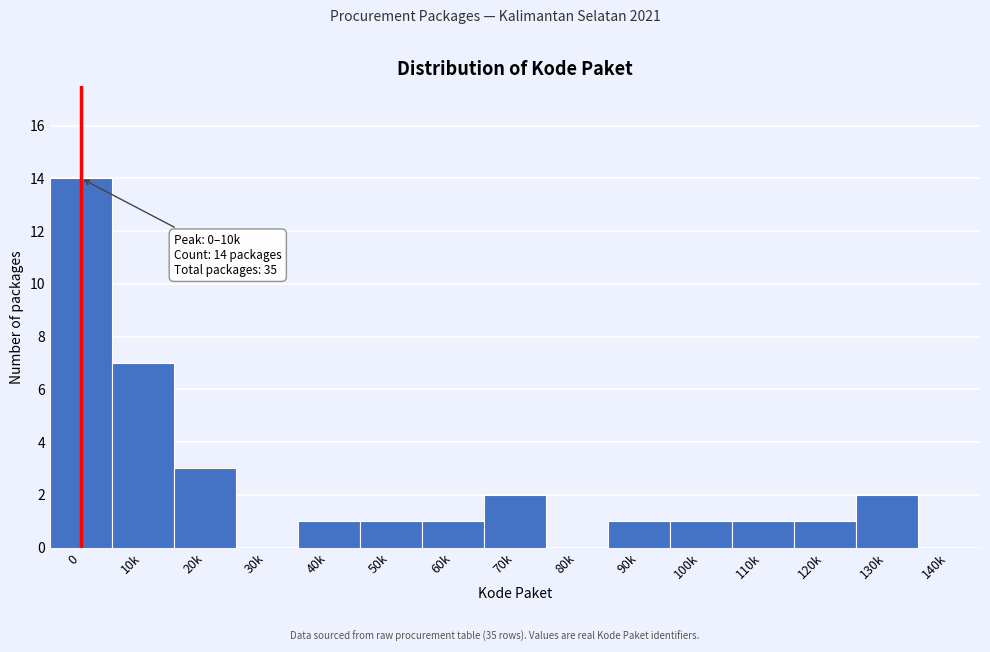

Reading right to left, list all the values displayed in this chart.

140k=0	130k=2	120k=1	110k=1	100k=1	90k=1	80k=0	70k=2	60k=1	50k=1	40k=1	30k=0	20k=3	10k=7	0=14